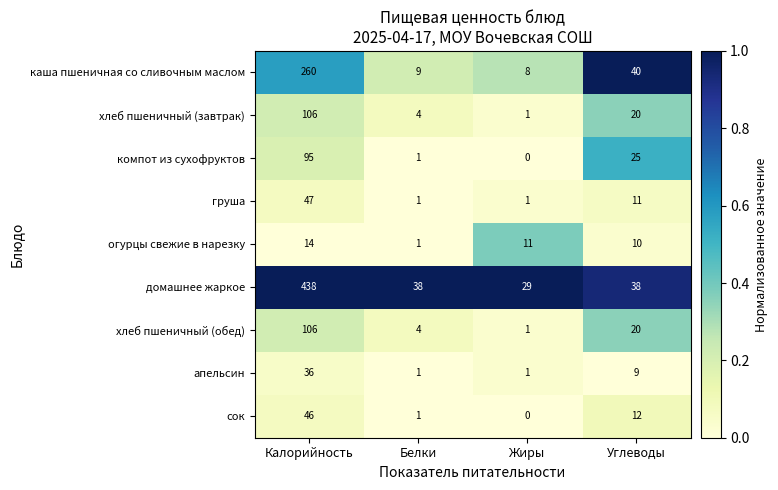

Between Калорийность and Жиры, which series saw the biggest shift?

домашнее жаркое